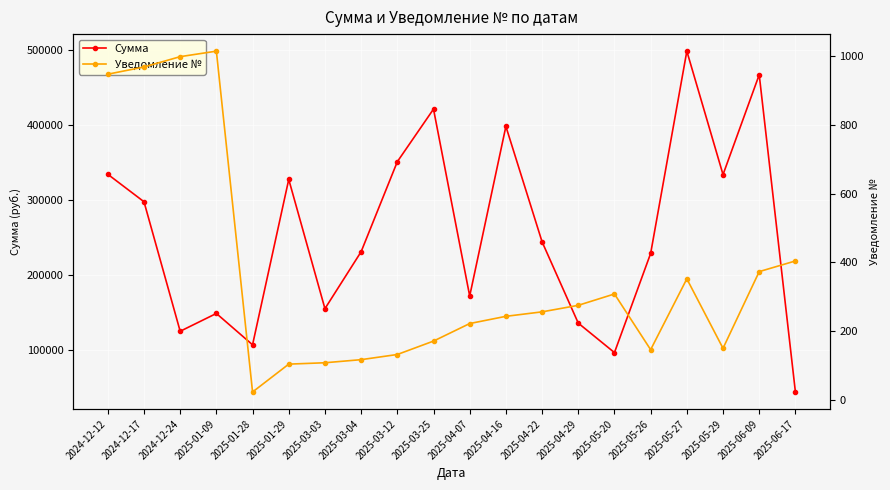

True or false: Сумма has more than 1 points higher than both neighbors.

True